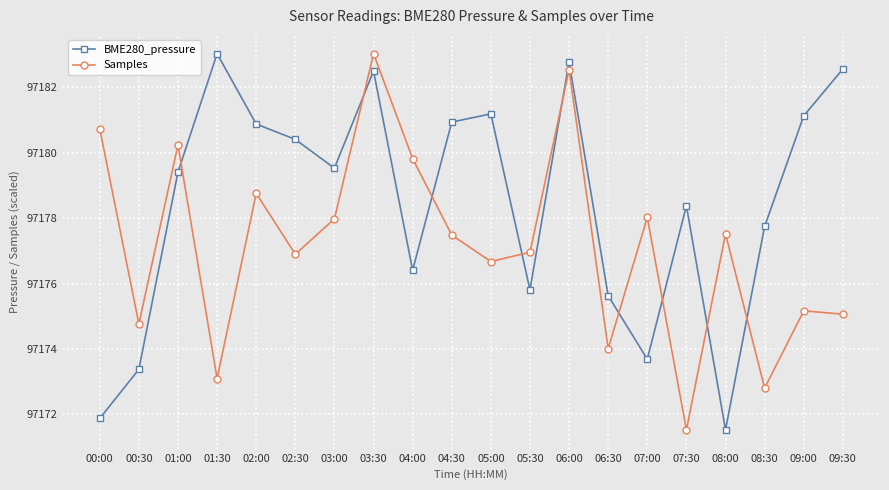

How many lines are shown in the chart?

2